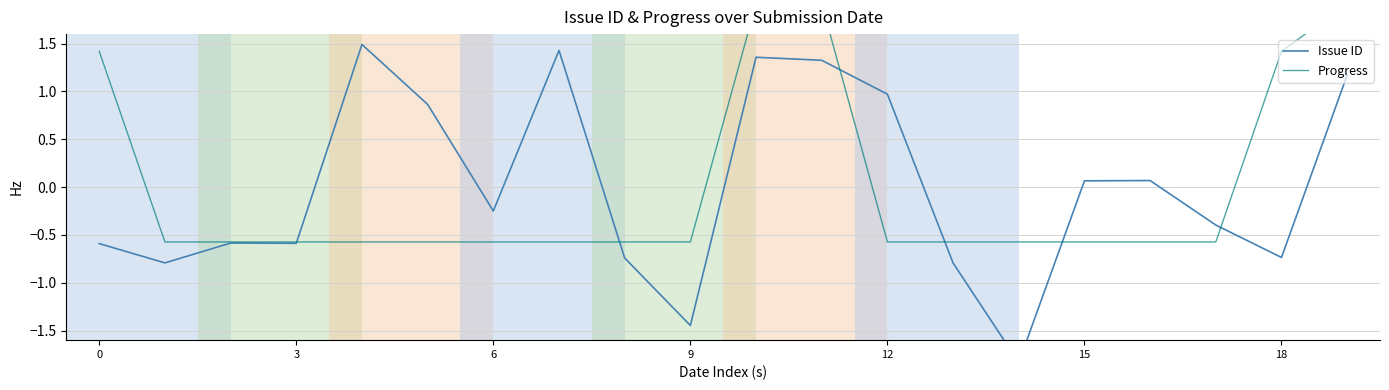

True or false: Issue ID and Progress intersect in this chart.

True